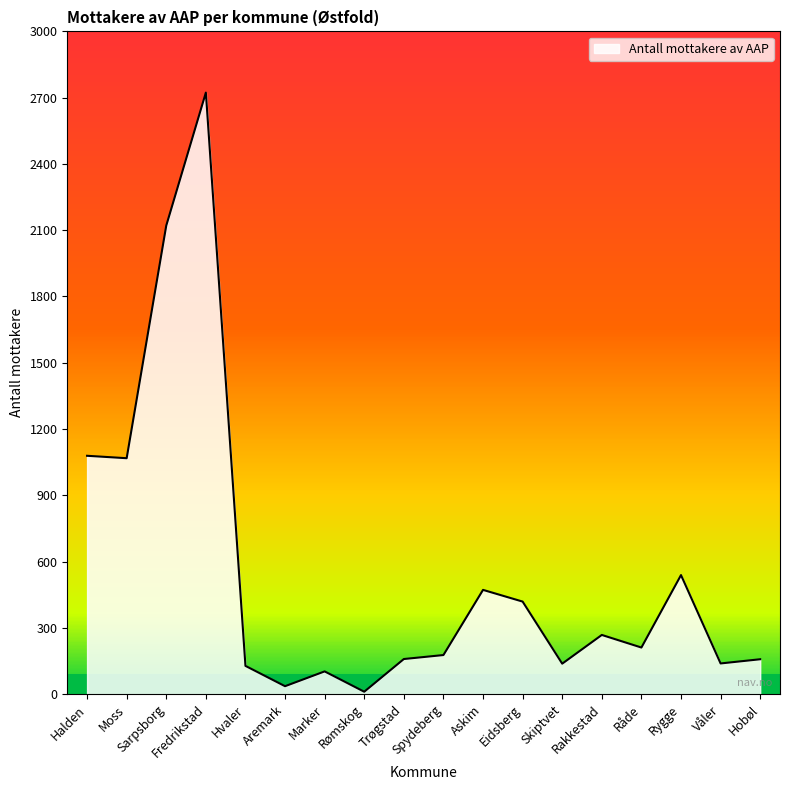

What is the sum of all values?

9949